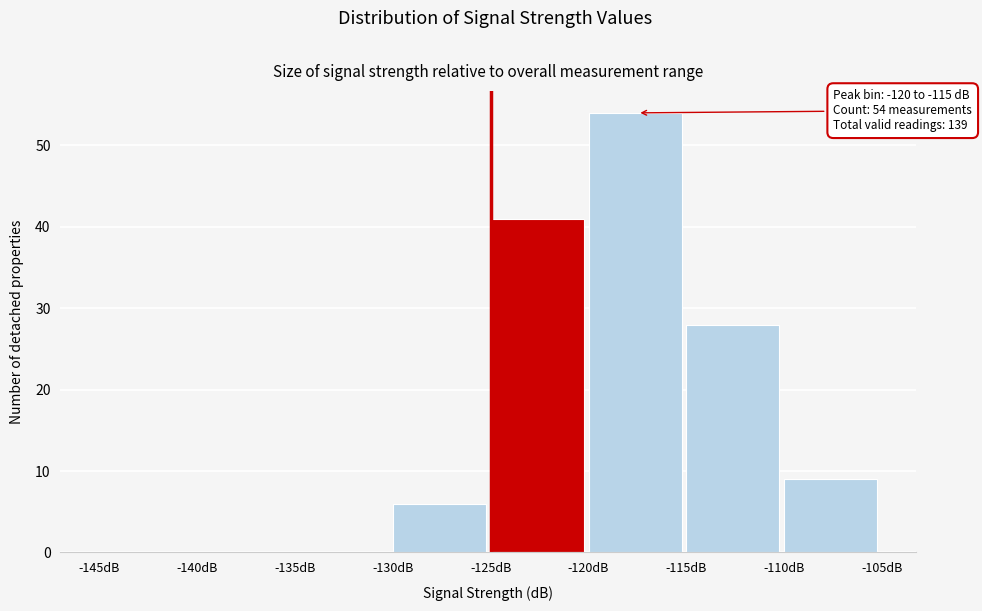

Over which range of the x-axis is the bar tallest?

-120 to -115